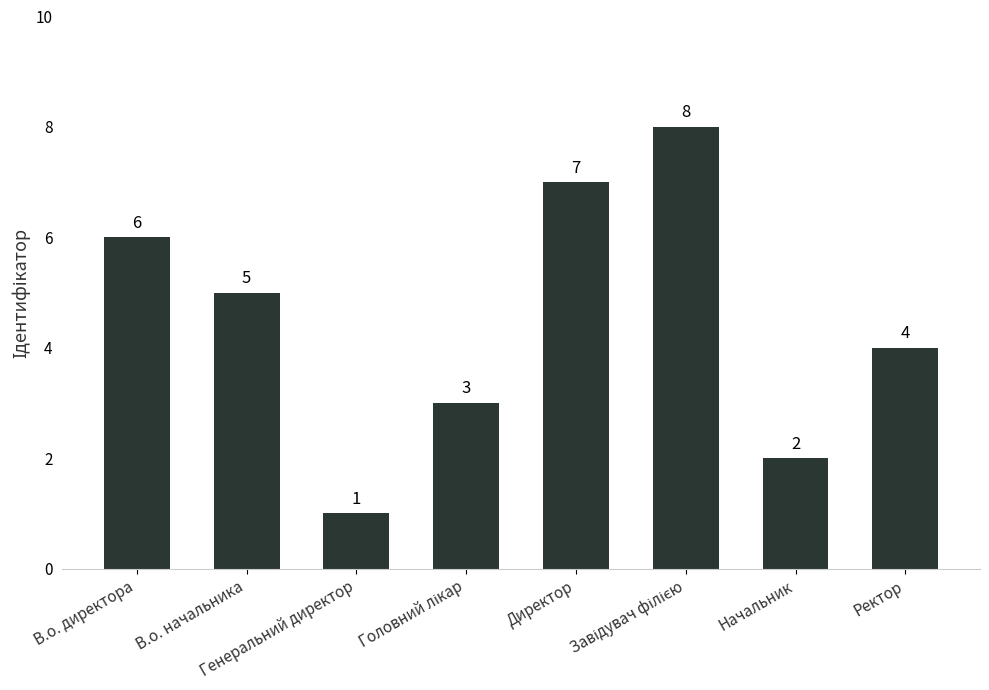

What is the maximum value shown in the chart?

8